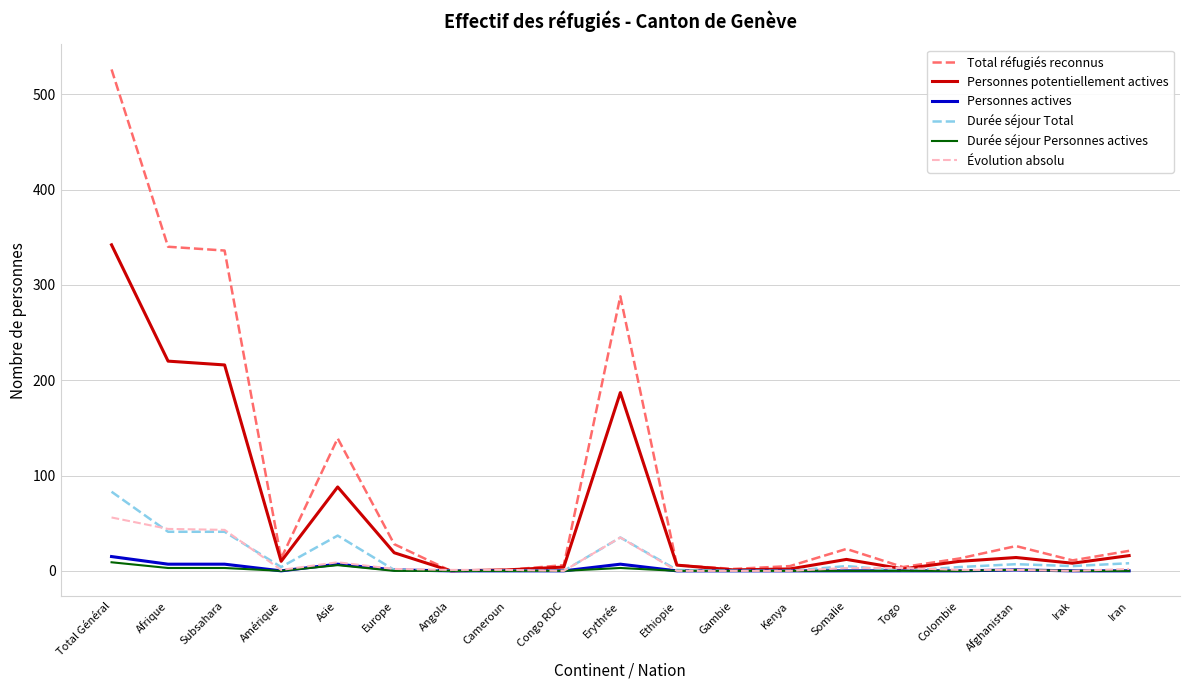

The value of Personnes actives at Togo is 0. True or false?

True